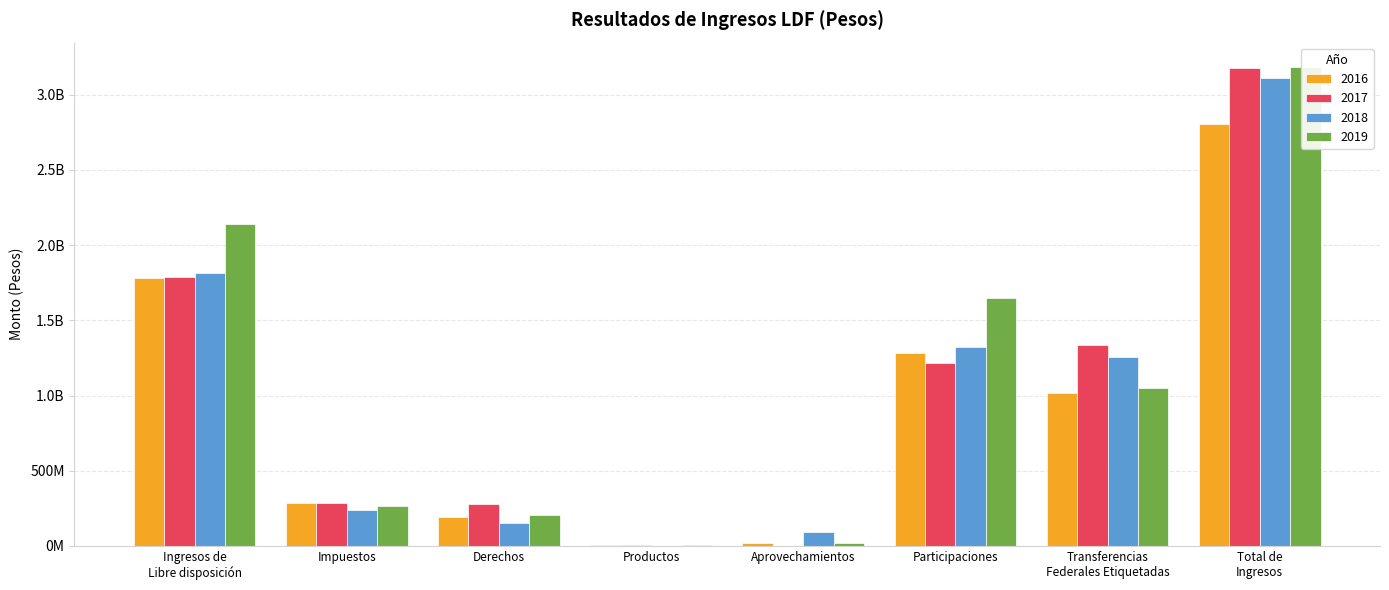

What is the spread (max minus min) of values at Ingresos de
Libre disposición?

352690252.0